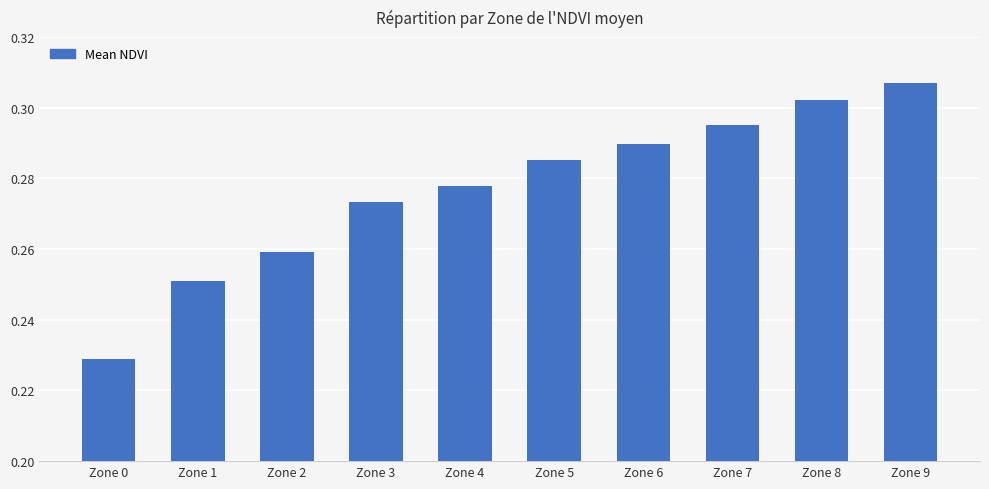

Count the number of data series in this chart.

1